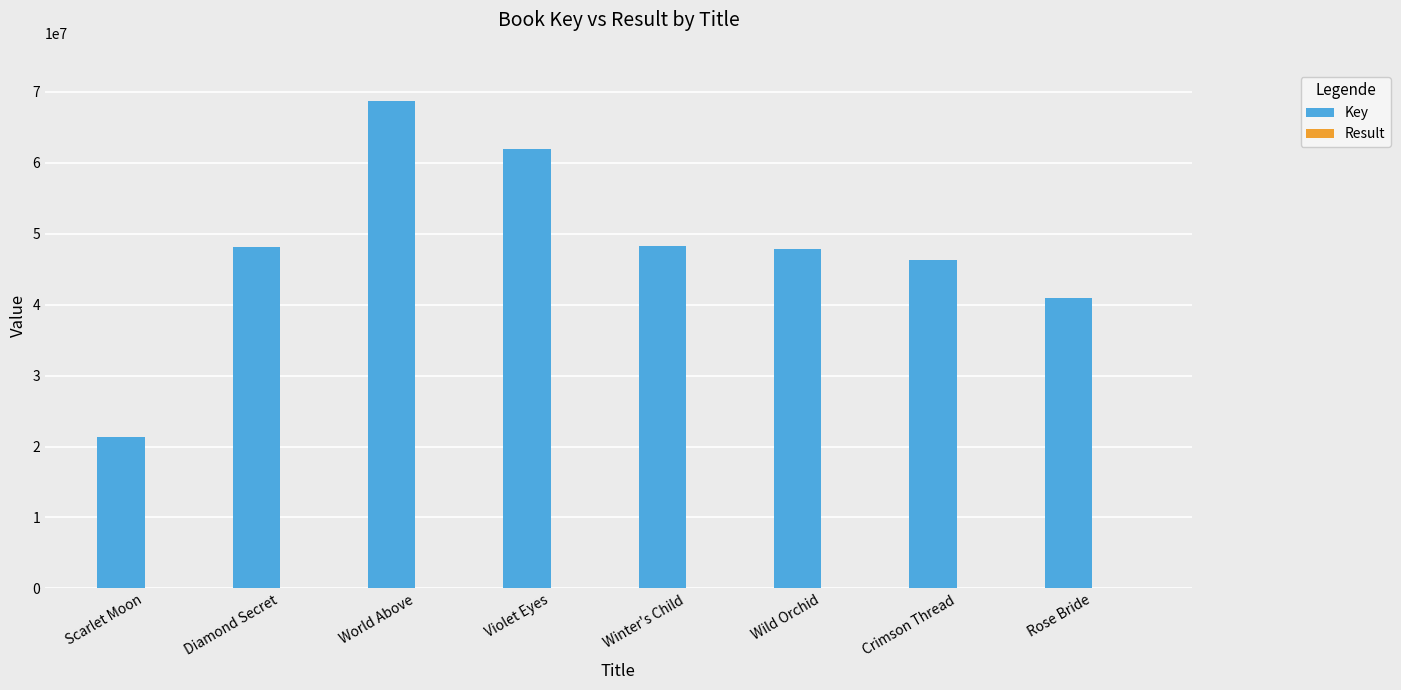

The value of Key at World Above is 95825414. True or false?

False